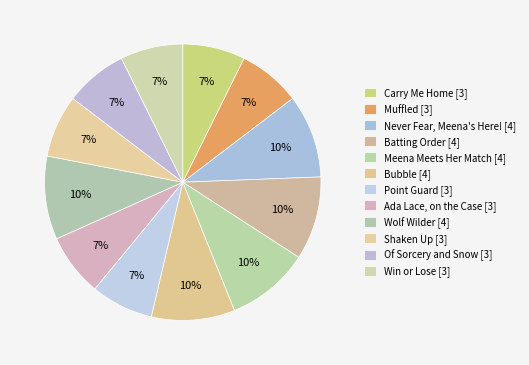

True or false: Meena Meets Her Match accounts for 1% of the total.

False